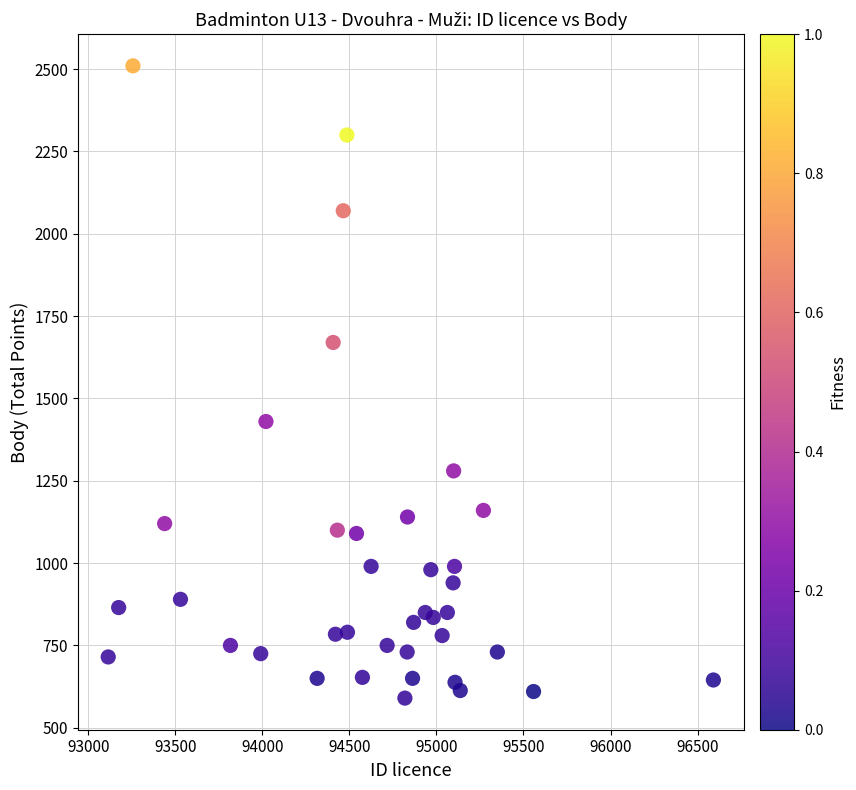

What is the range of X values (max minus min)?

3476